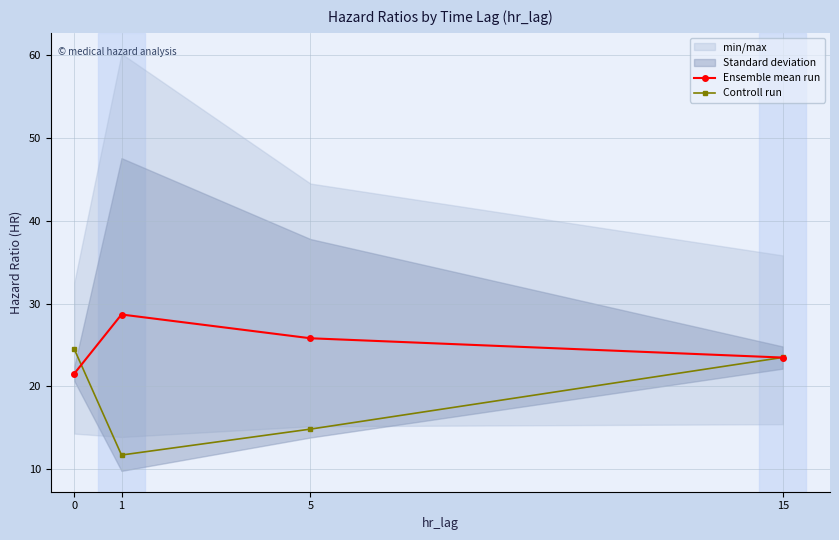

What is the smallest value displayed?

11.7